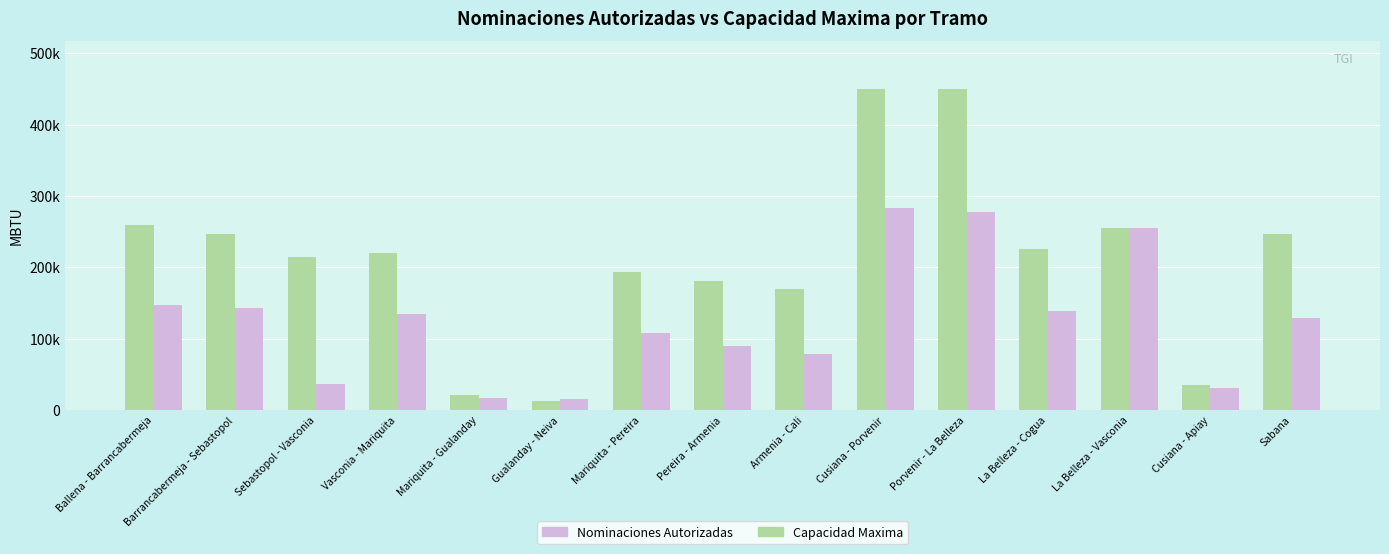

Read the Nominaciones Autorizadas value at Cusiana - Apiay.

30568.0